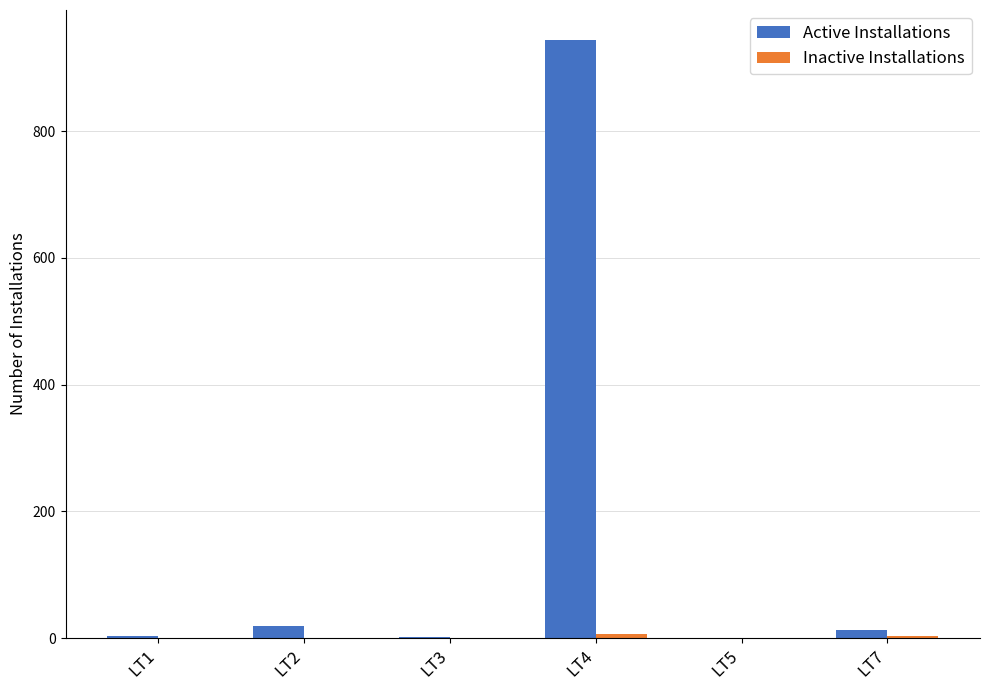

What is the sum of all Active Installations values?

983